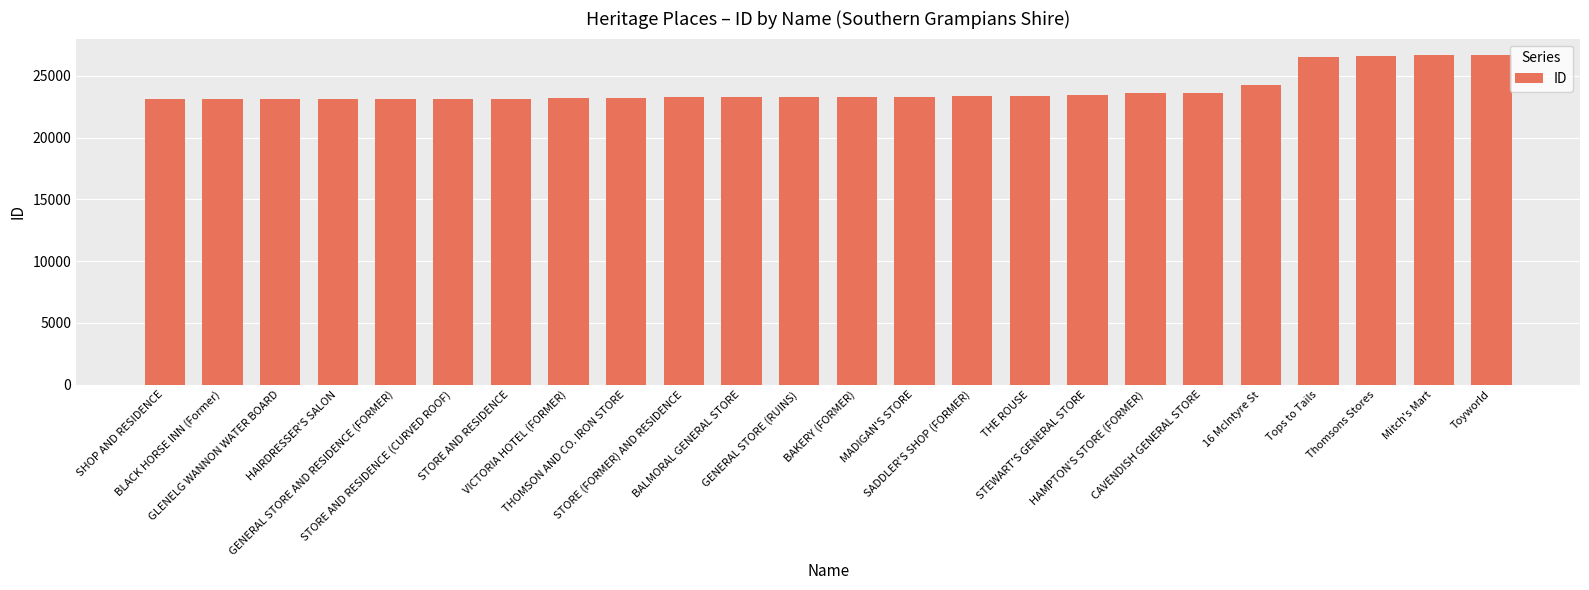

What is the sum of all values?

572779